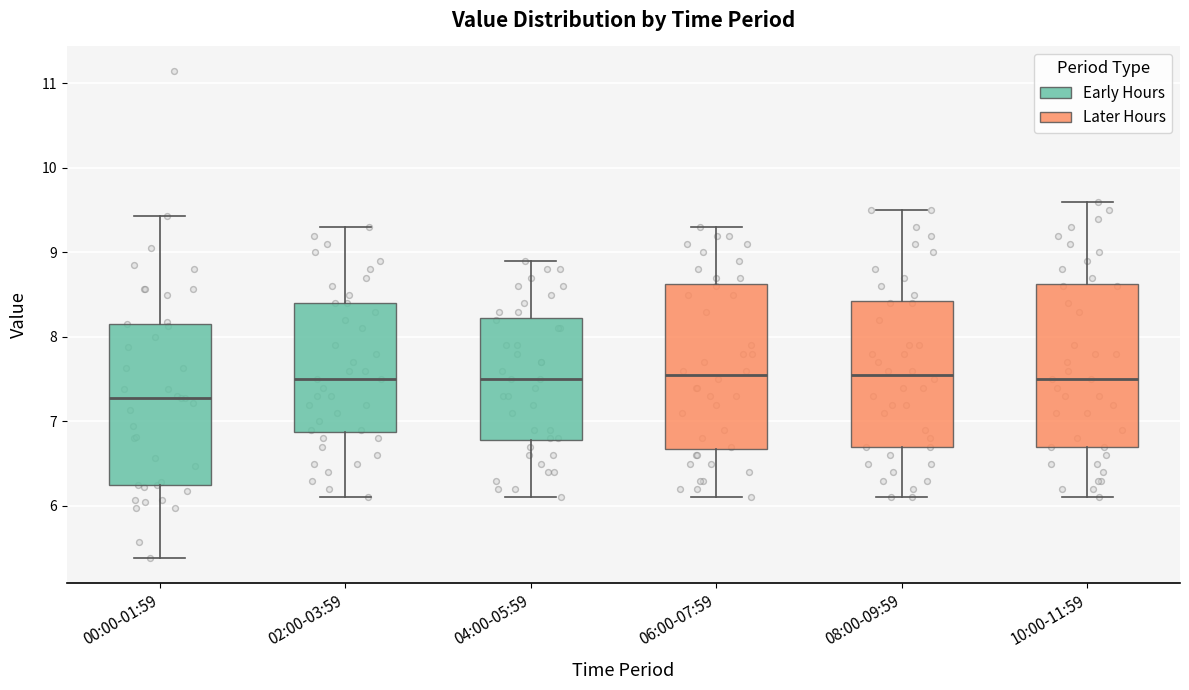

Where is the lower edge of the box for 02:00-03:59 on the y-axis? The values are not printed on the chart, so give them approximately, as read against the axis.

6.9